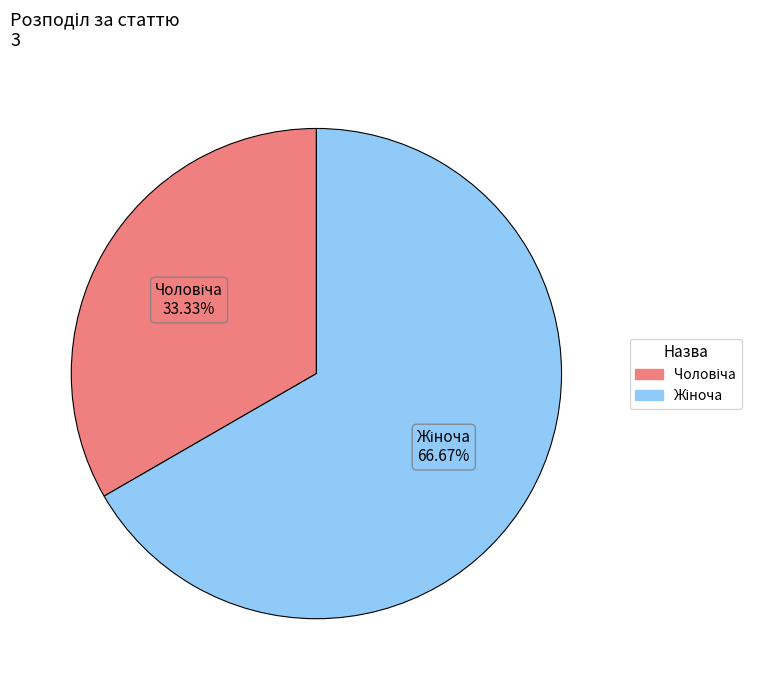

The Жіноча slice represents 79% of the pie. True or false?

False